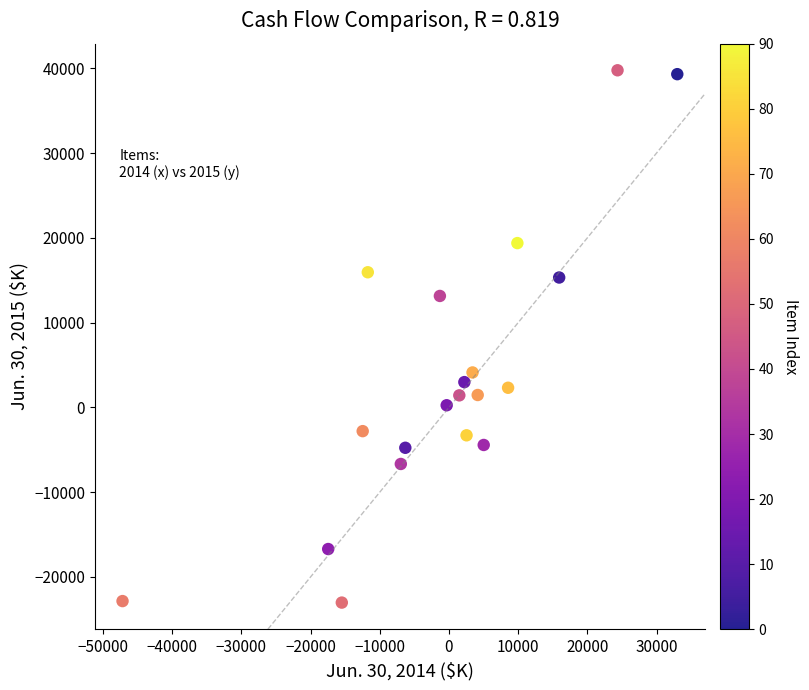

What is the range of Y values (max minus min)?

62801